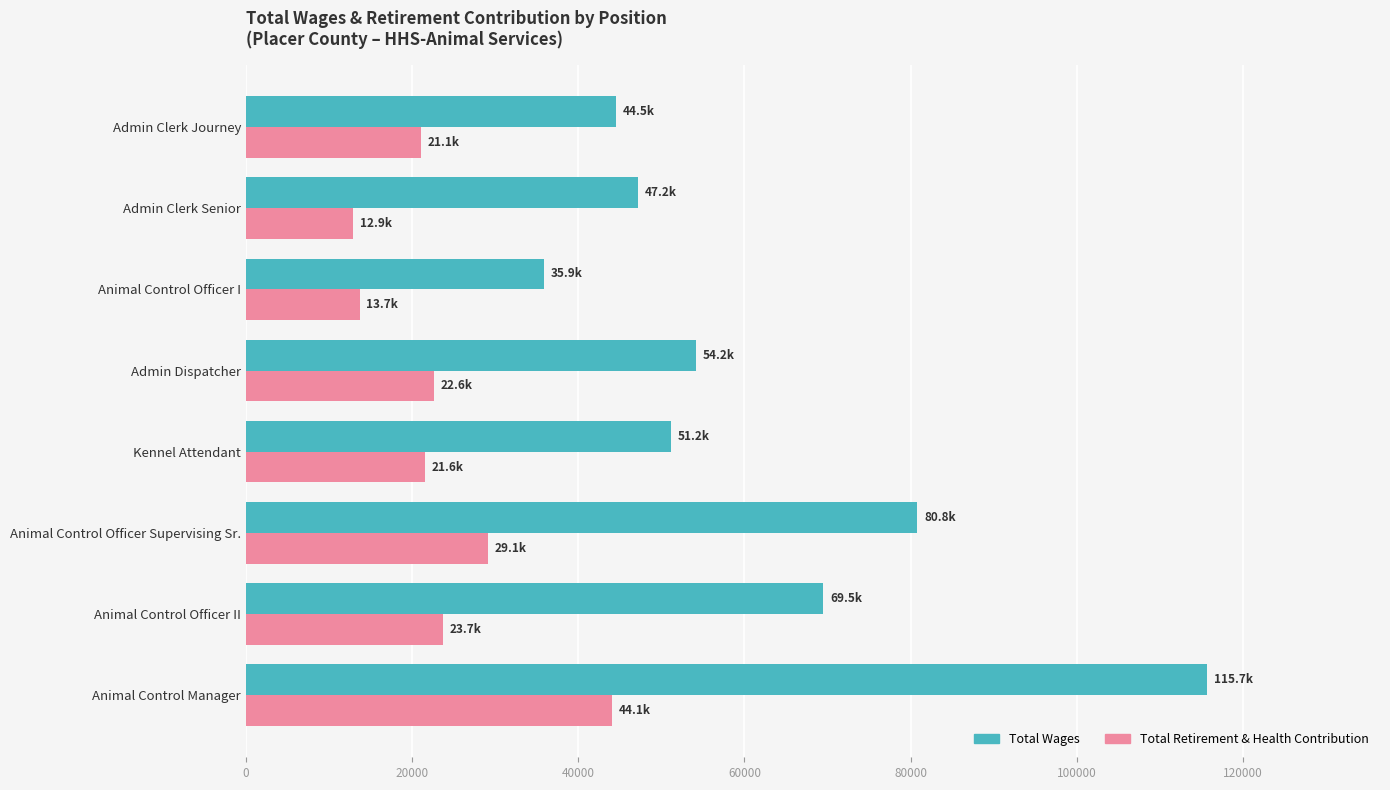

How many data points in Total Retirement & Health Contribution are less than 22577?

4